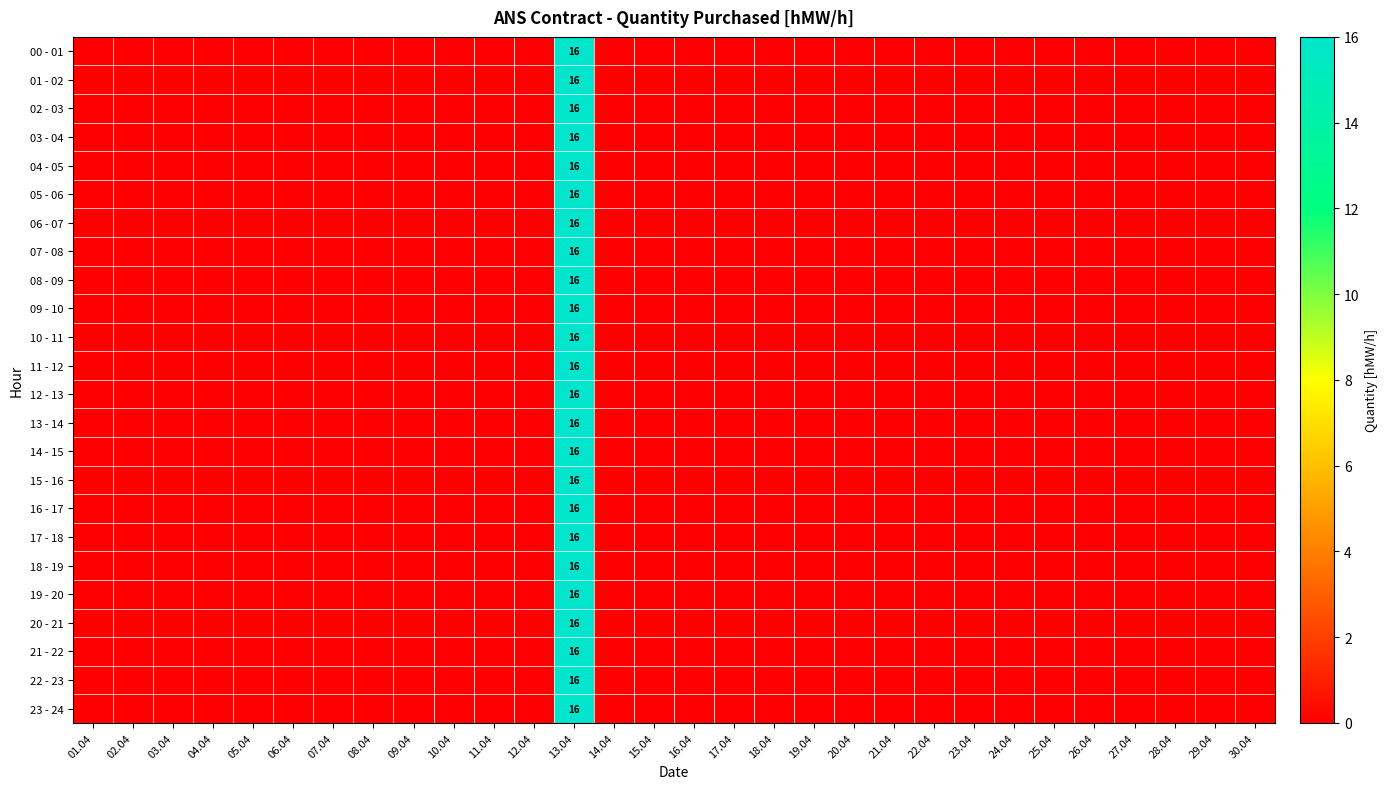

At how many categories does at least one series exceed 13?

1